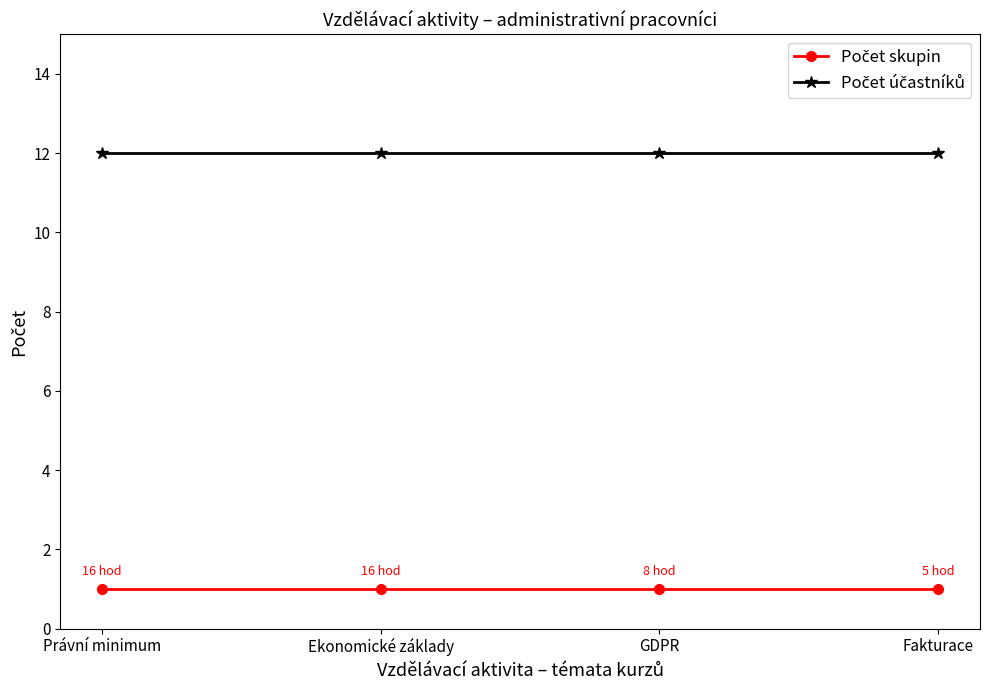

What is the total value across all series at Ekonomické základy?

13